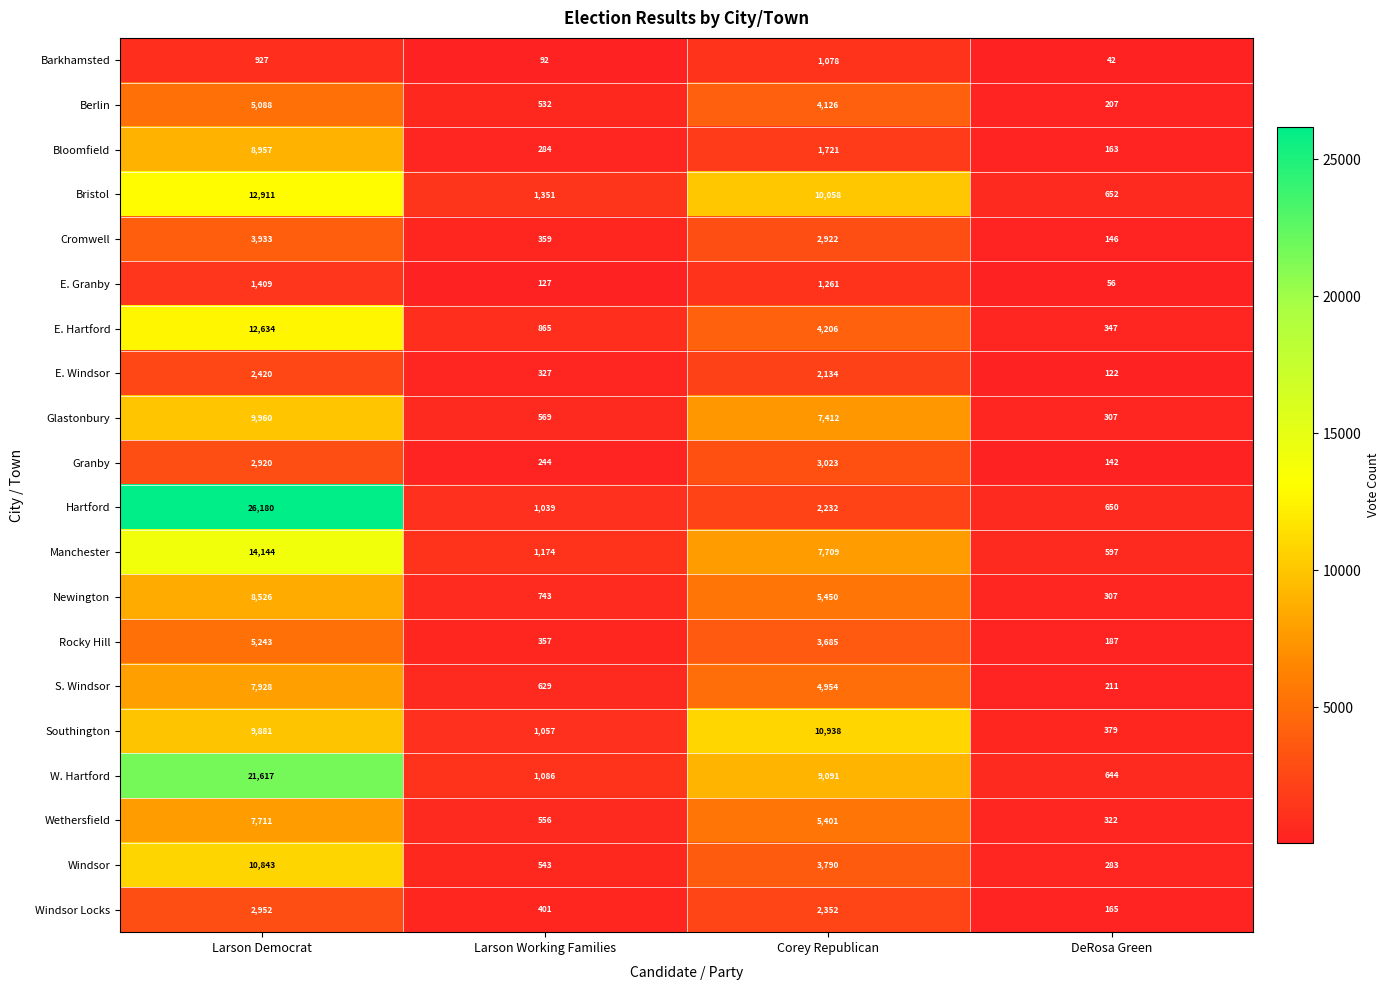

Where does the E. Windsor series first go above 2134?

Larson Democrat